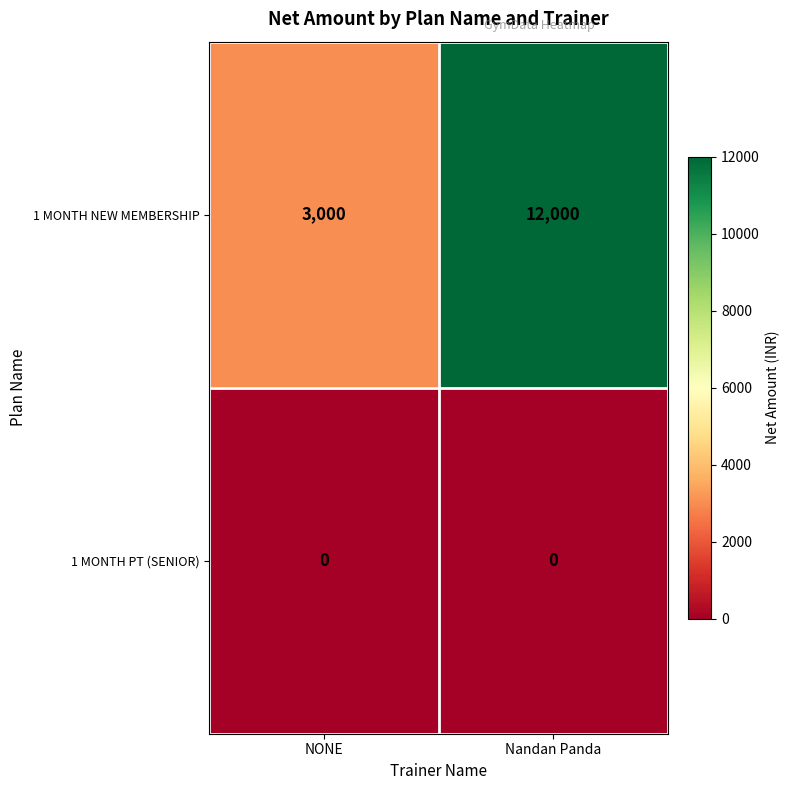

Rank the series by their maximum value, from highest to lowest.

1 MONTH NEW MEMBERSHIP, 1 MONTH PT (SENIOR)